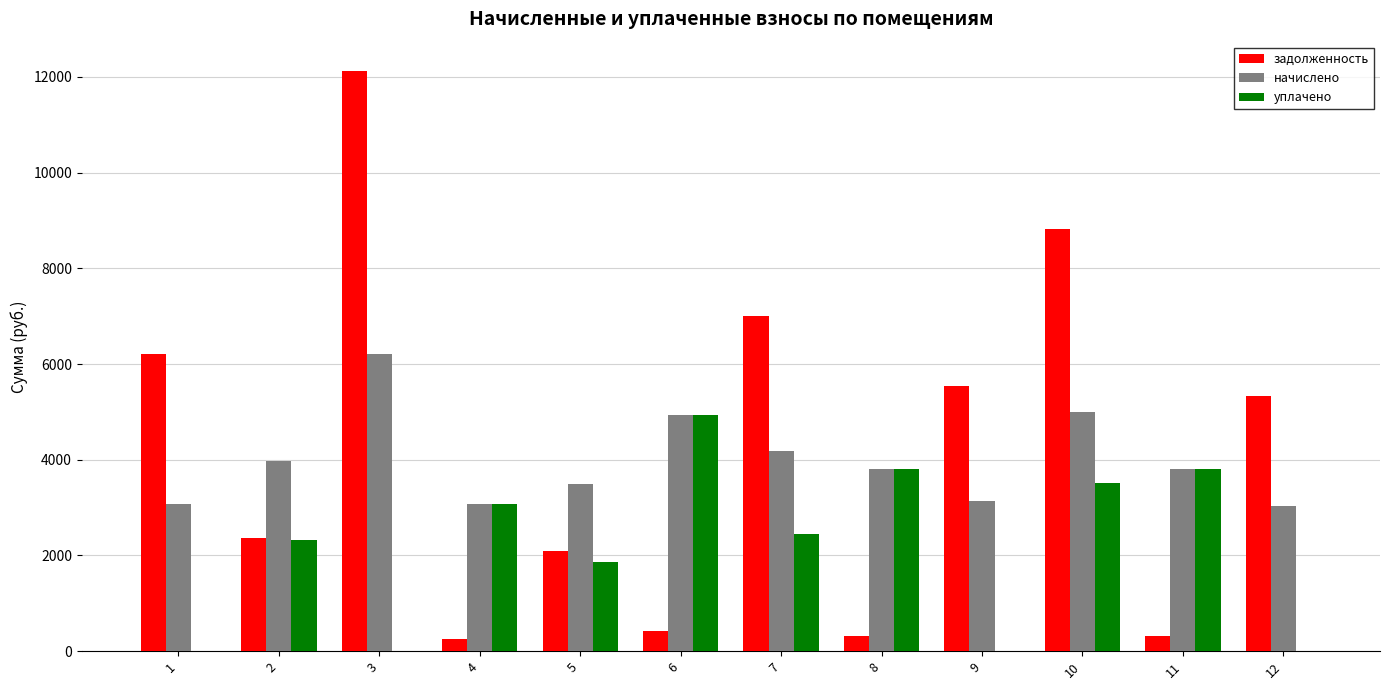

At which category is the sum across all series the highest?

3